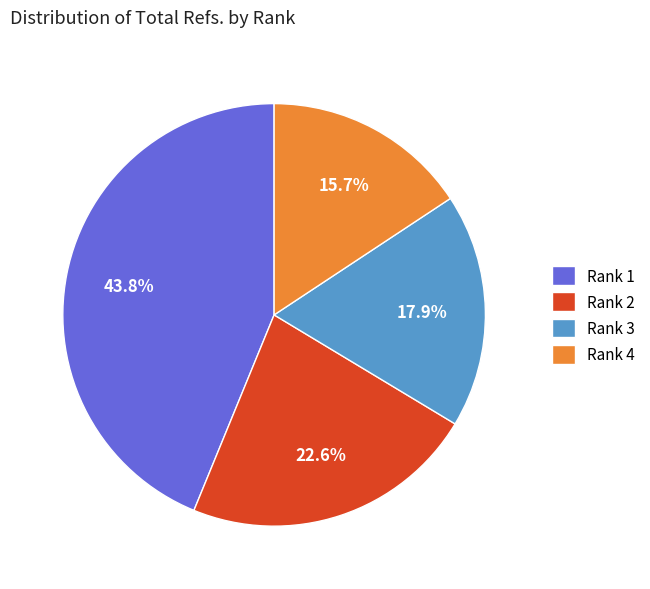

How many slices are in this pie chart?

4